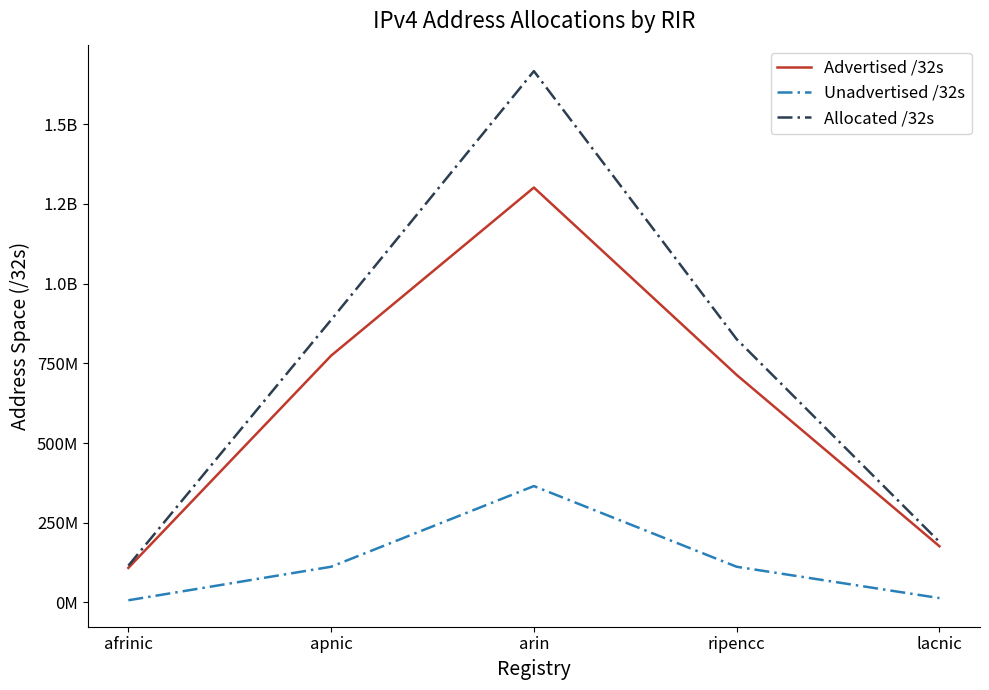

True or false: Advertised /32s has more than 1 points higher than both neighbors.

False